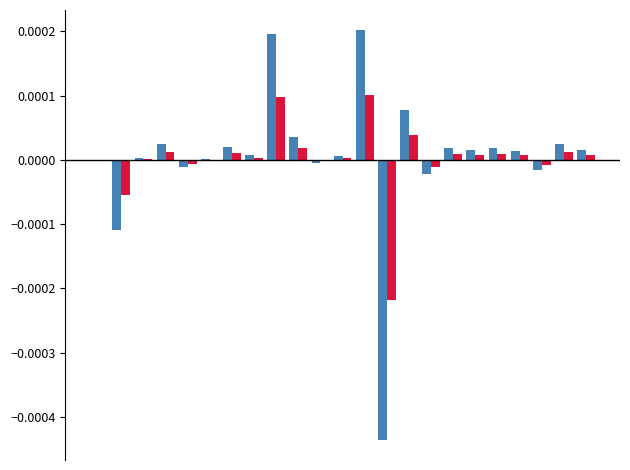

Count the number of data series in this chart.

2